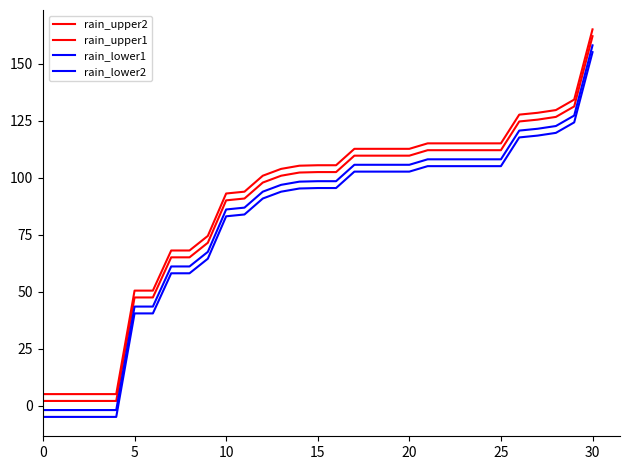

Count the number of data series in this chart.

4